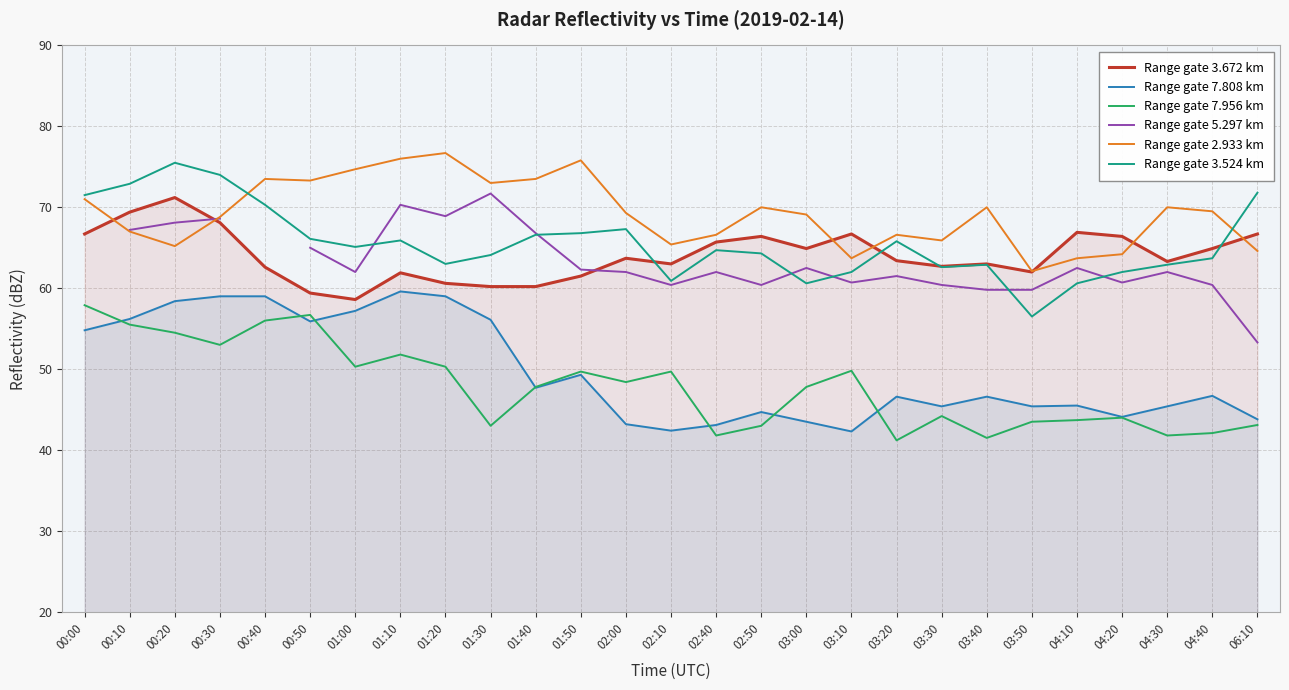

True or false: Range gate 7.808 km and Range gate 3.672 km intersect in this chart.

False